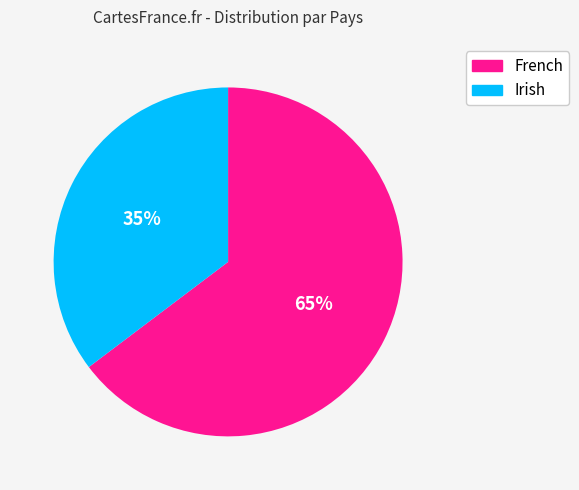

Is the sum of Irish and French greater than half?

Yes